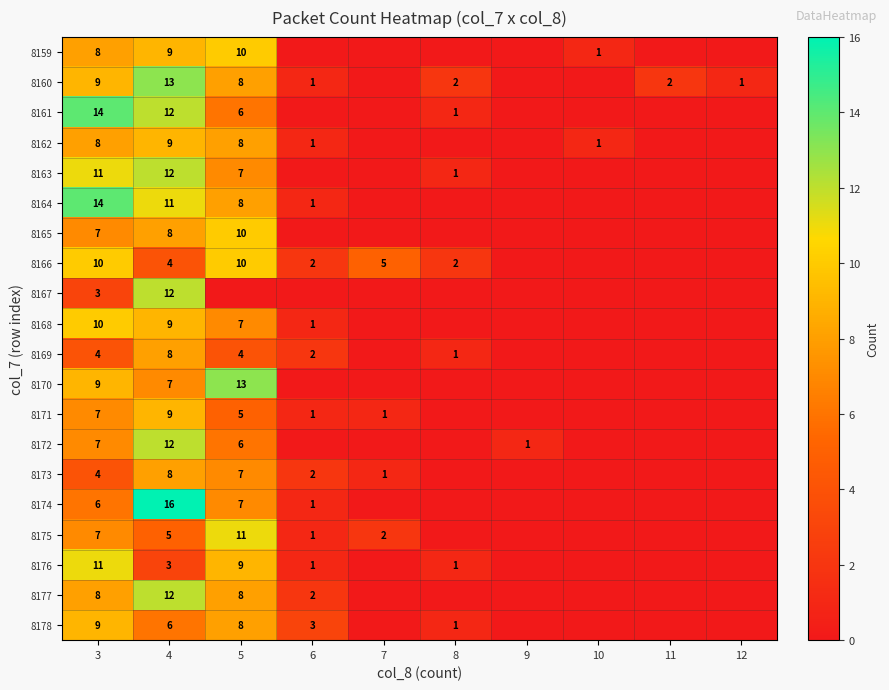

Is it true that 8178 equals 9 at 3?

True